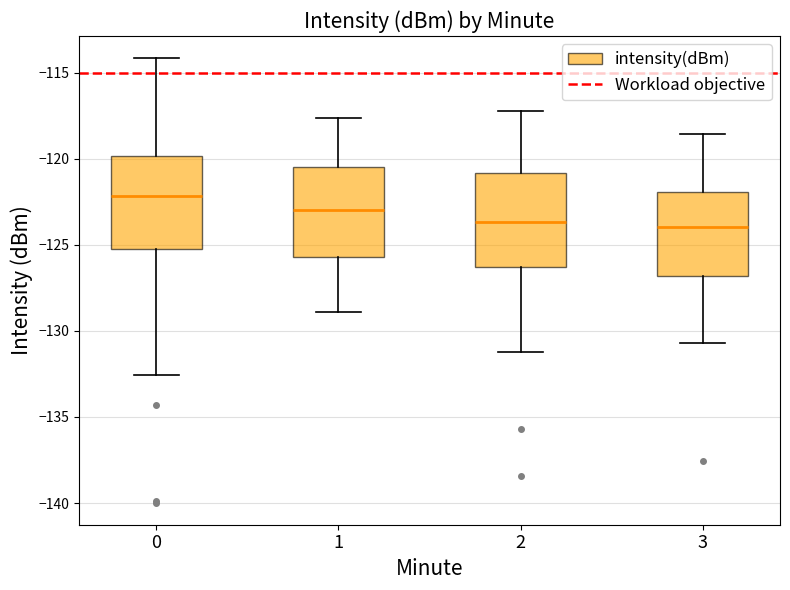

Reading left to right, transcribe this box plot: for each box, give where its median line is, the range the box spans, and where its two whiskers end, as read against the y-axis. The values are not printed on the chart, so give them approximately, as read against the axis.

0: median -122.0, box -125.0 to -120.0, whiskers -132.5 to -114.0
1: median -123.0, box -125.5 to -120.5, whiskers -129.0 to -117.5
2: median -123.5, box -126.5 to -121.0, whiskers -131.0 to -117.0
3: median -124.0, box -127.0 to -122.0, whiskers -130.5 to -118.5